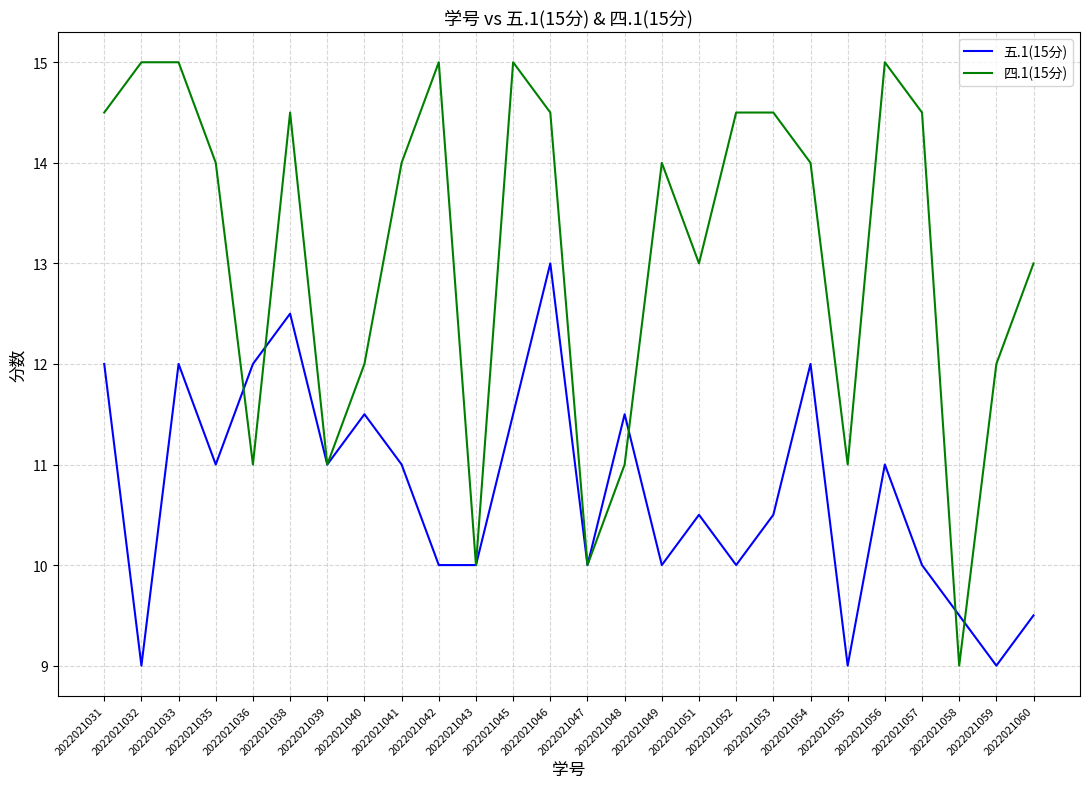

What is the average value of the 四.1(15分) series?

13.1